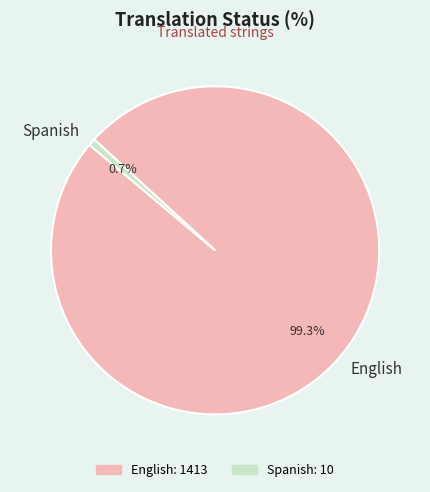

How many slices are in this pie chart?

2